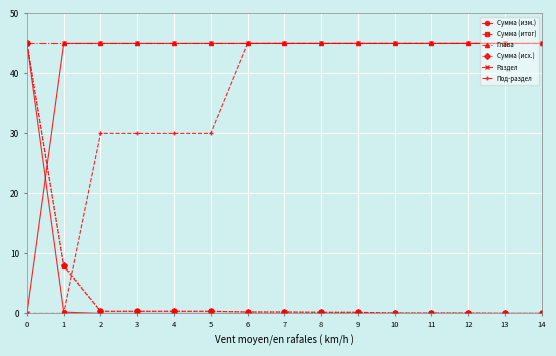

What are all the series names shown in the legend?

Сумма (изм.), Сумма (итог), Глава, Сумма (исх.), Раздел, Под-раздел